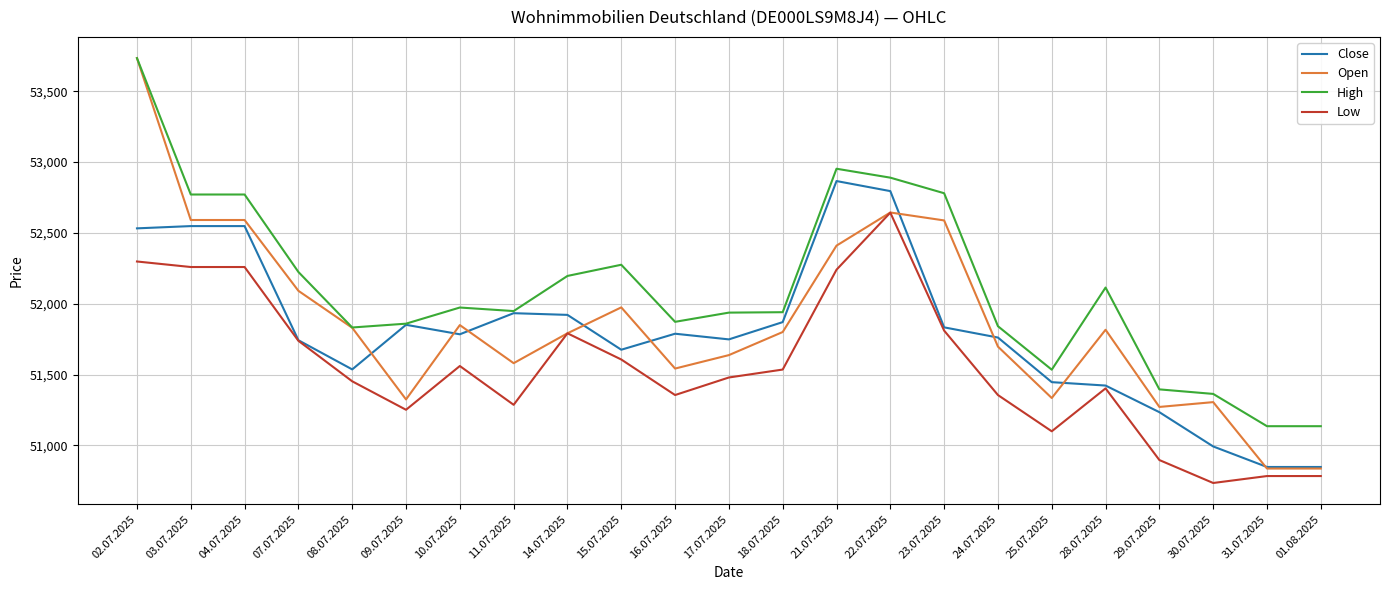

What is the lowest value of the Open series?

50836